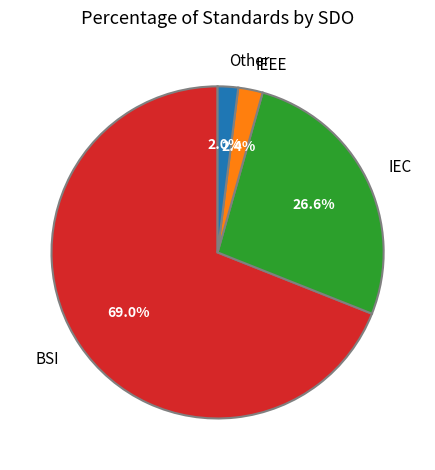

Is it true that IEEE is 2% of the pie?

True